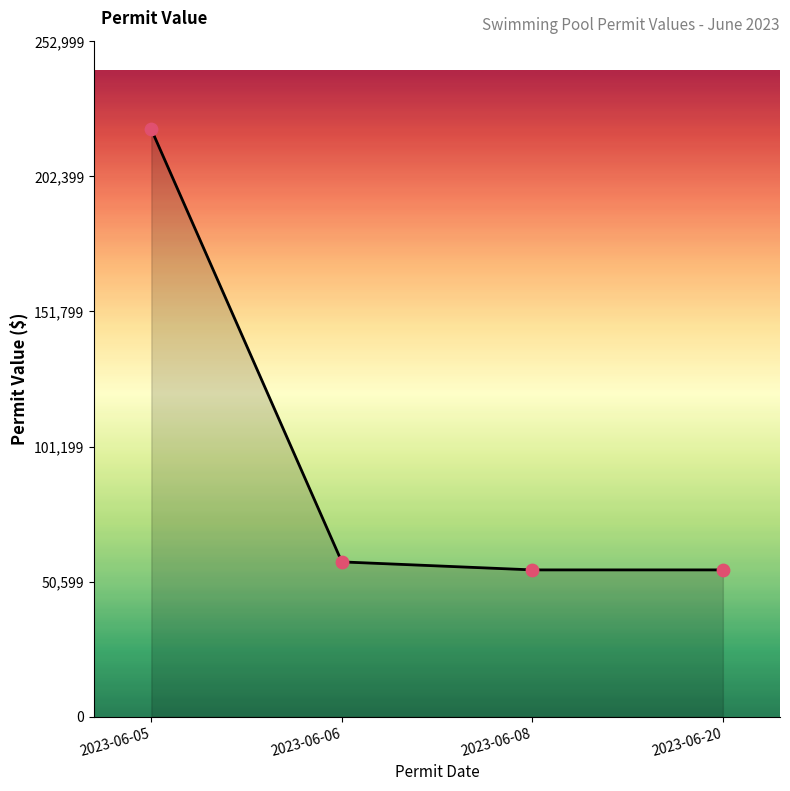

What is the change in value from 2023-06-05 to 2023-06-08?

-165000